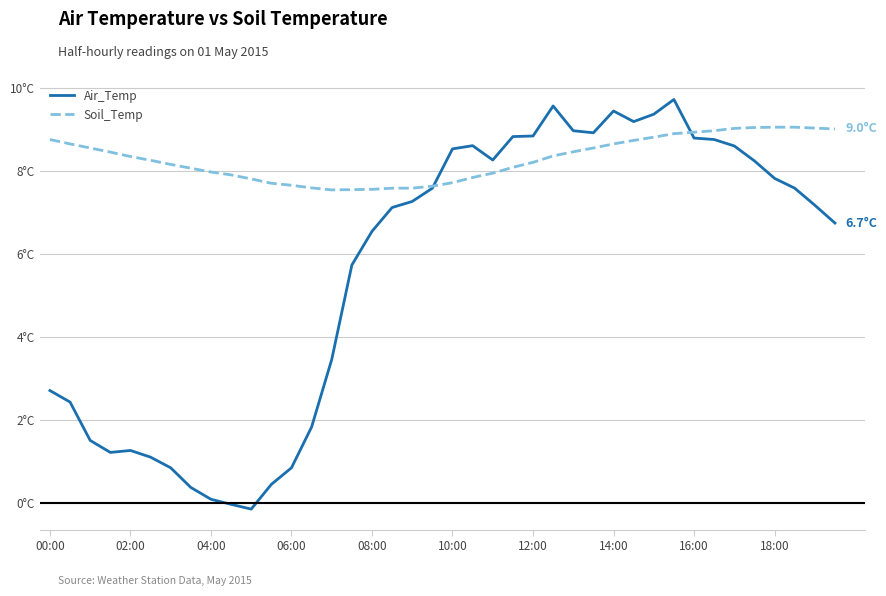

Does the chart have visible grid lines?

Yes